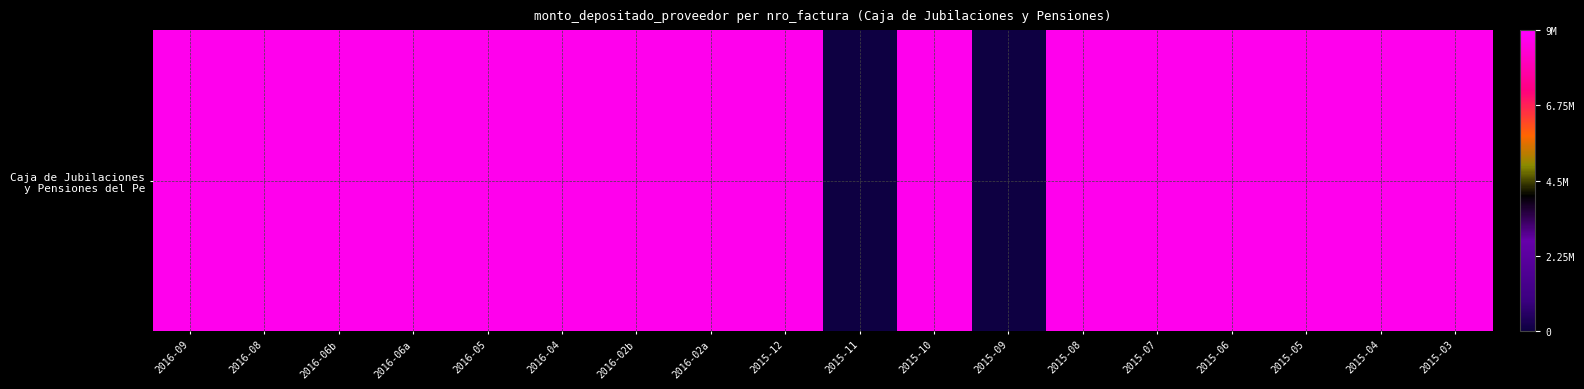

How many data points does each series have?

18